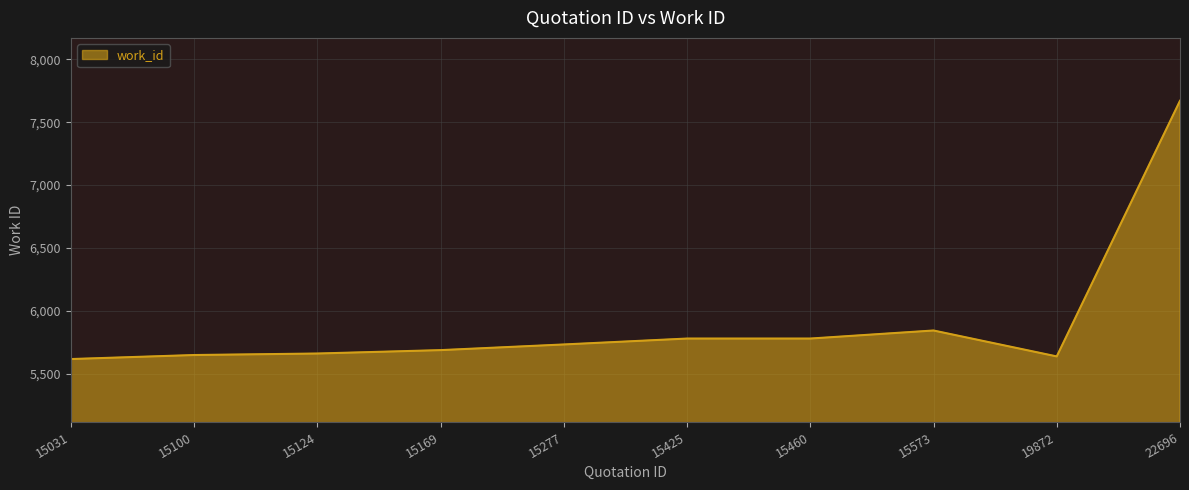

The chart shows a value of 9567 at 15124. True or false?

False